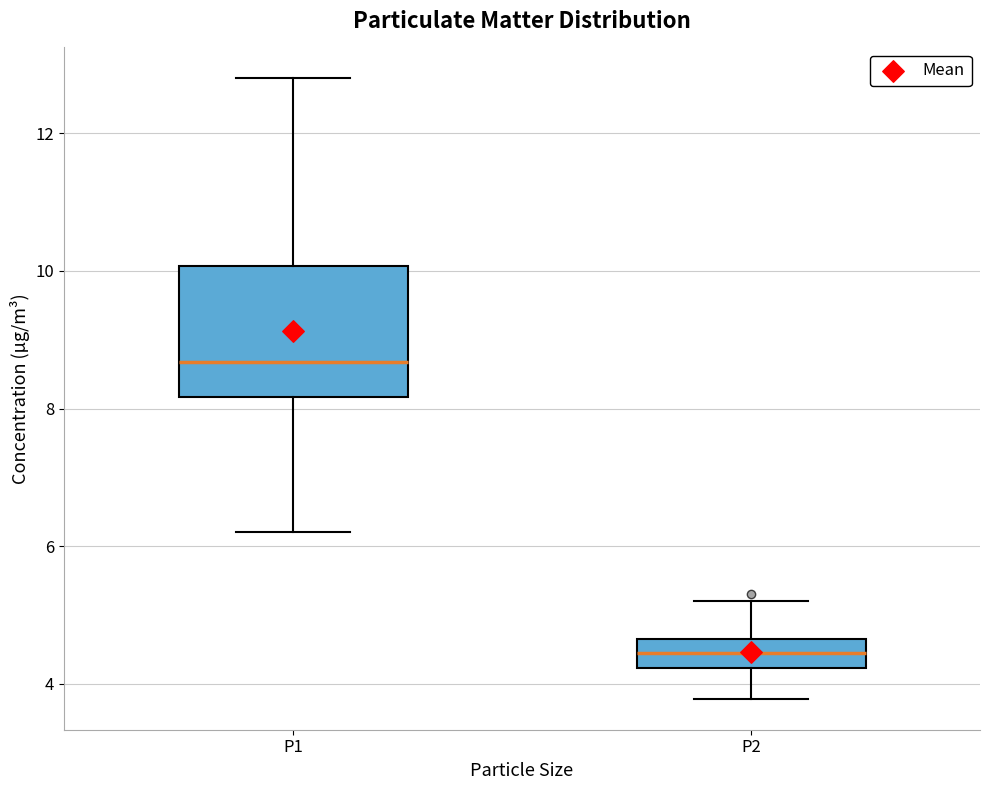

Which box's median line is the lowest?

P2